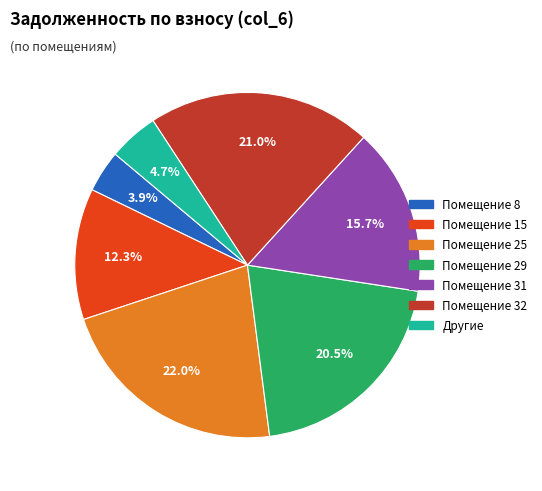

Is there a majority slice in this chart?

No